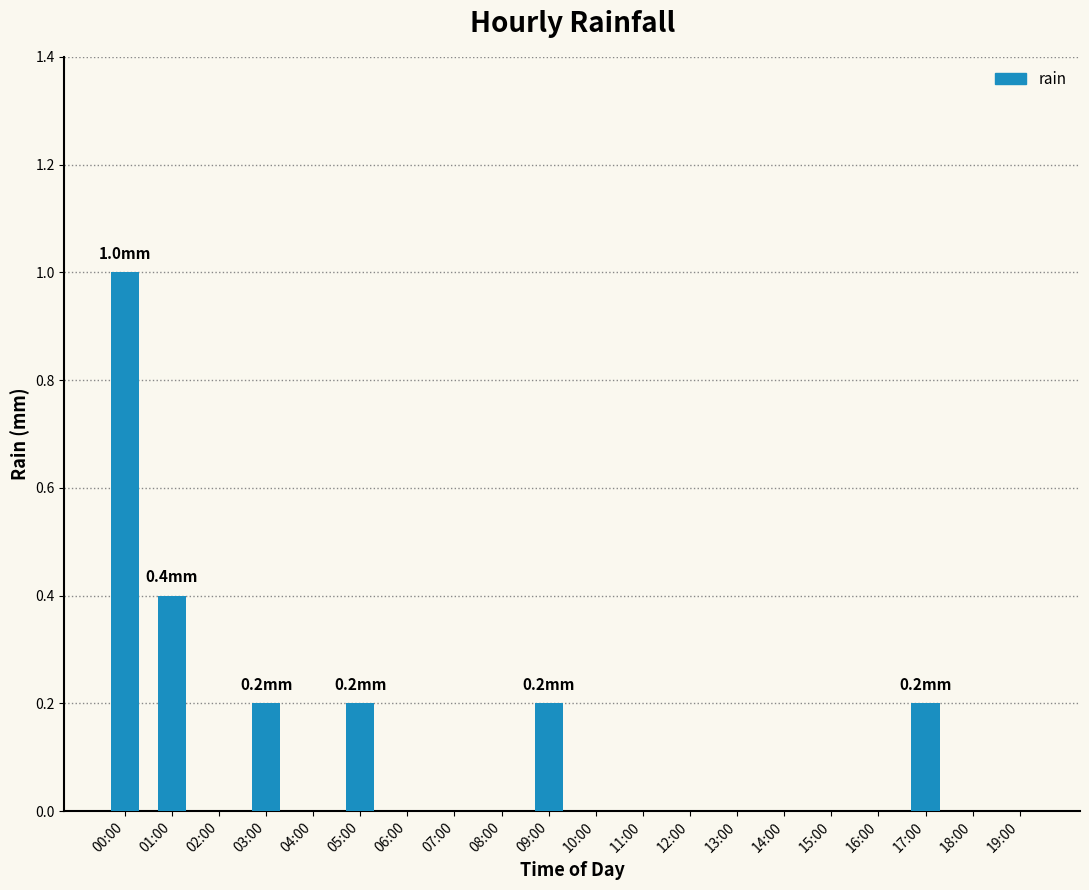

Reading left to right, extract all data points from this chart.

1.0	0.4	0.0	0.2	0.0	0.2	0.0	0.0	0.0	0.2	0.0	0.0	0.0	0.0	0.0	0.0	0.0	0.2	0.0	0.0